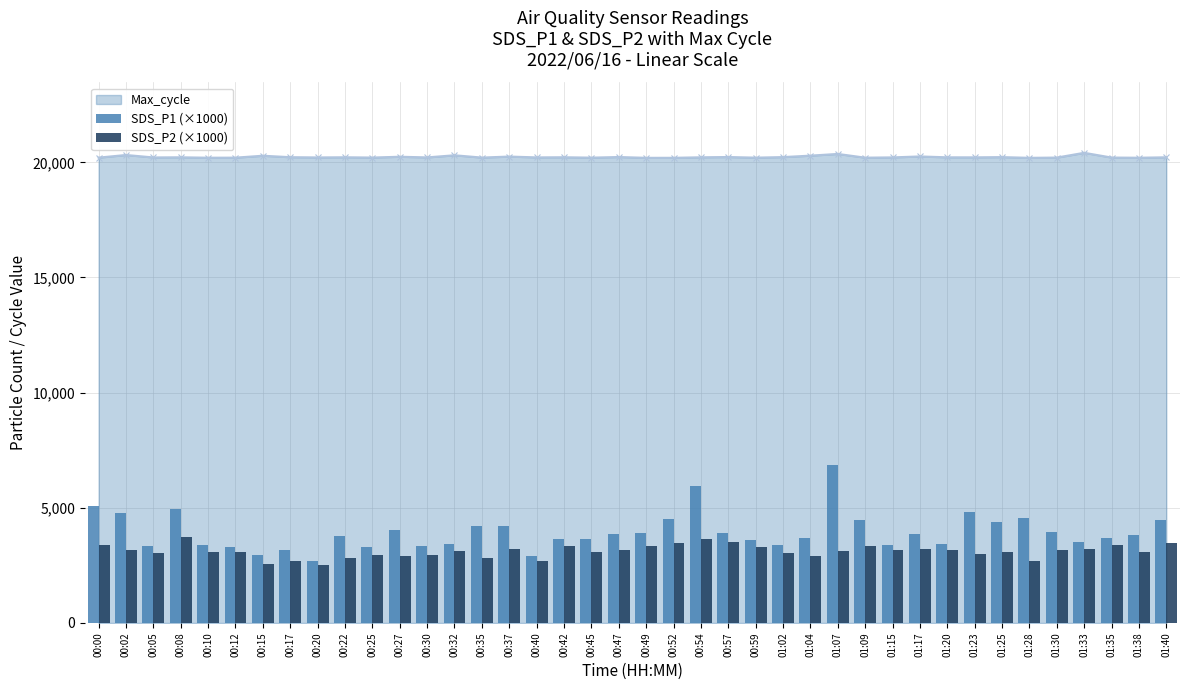

What is the value of the SDS_P2 (×1000) bar at the 39th from the left?

3100